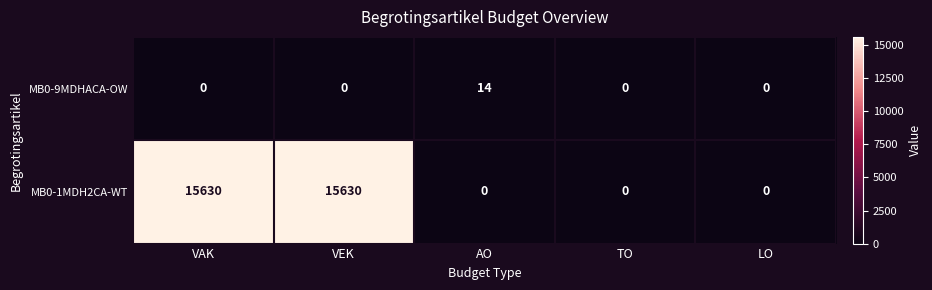

What is the difference between the MB0-1MDH2CA-WT values at VAK and TO?

15630